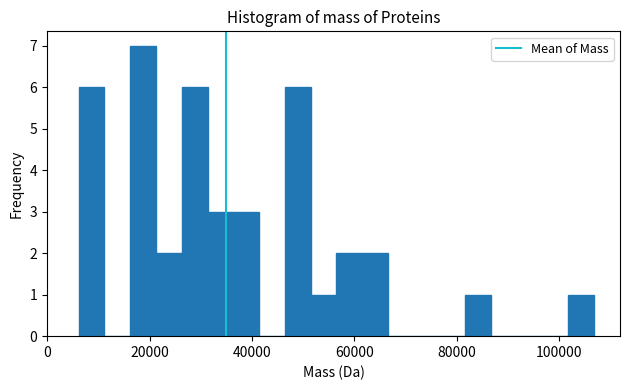

Around what value on the x-axis is the tallest bar? Give the approximate position of its centre, as read against the axis.

18000